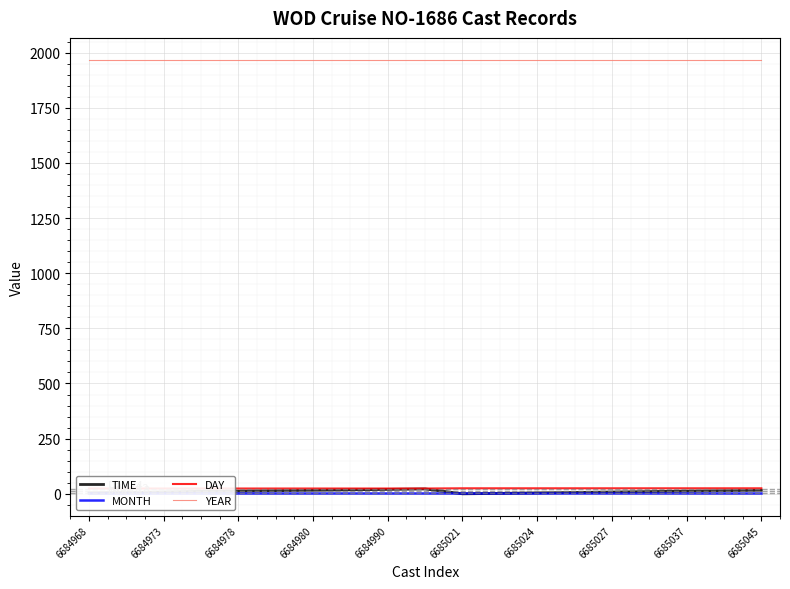

What is the difference between the maximum and minimum values in the DAY series?

1